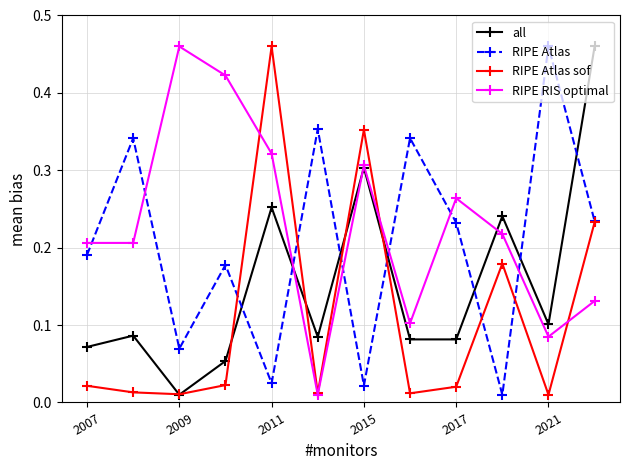

True or false: all and RIPE Atlas sof cross at least once.

True